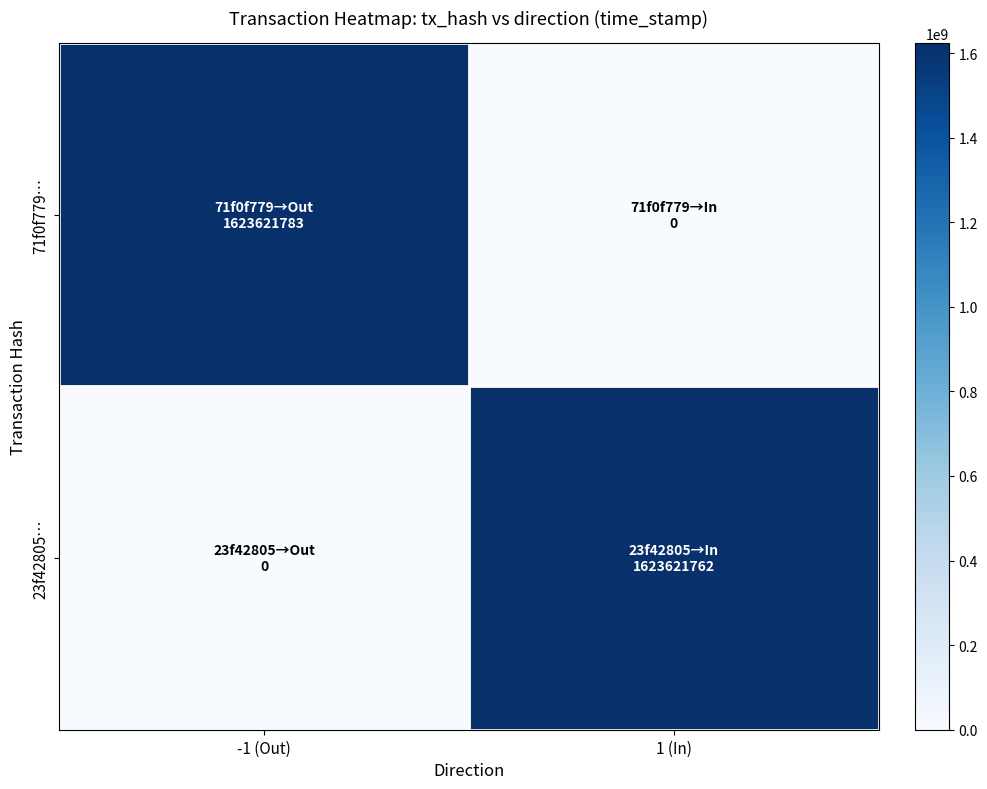

Rank the series by their maximum value, from highest to lowest.

71f0f779…, 23f42805…